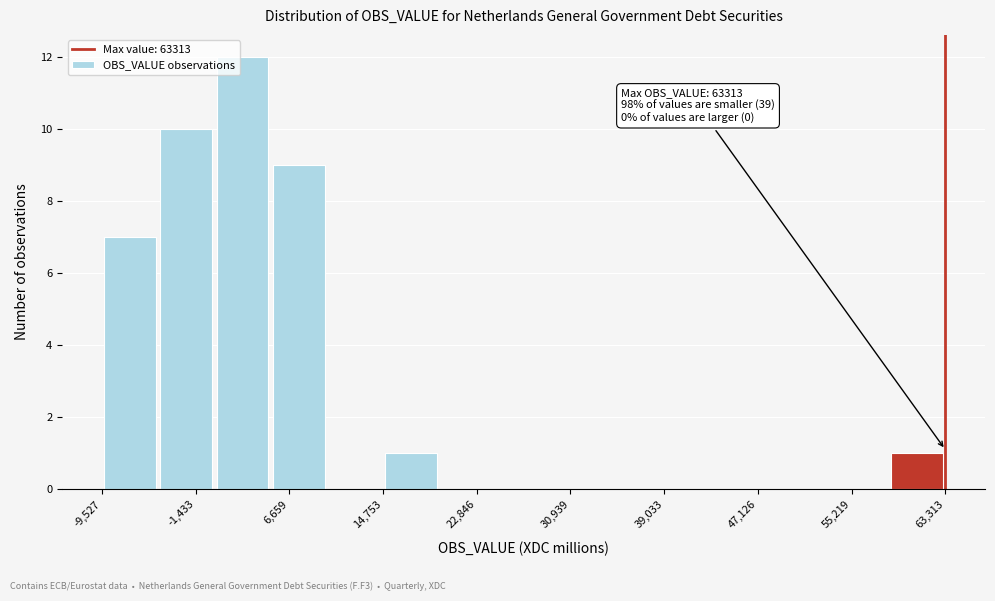

Over which range of the x-axis is the bar tallest?

0 to 5000